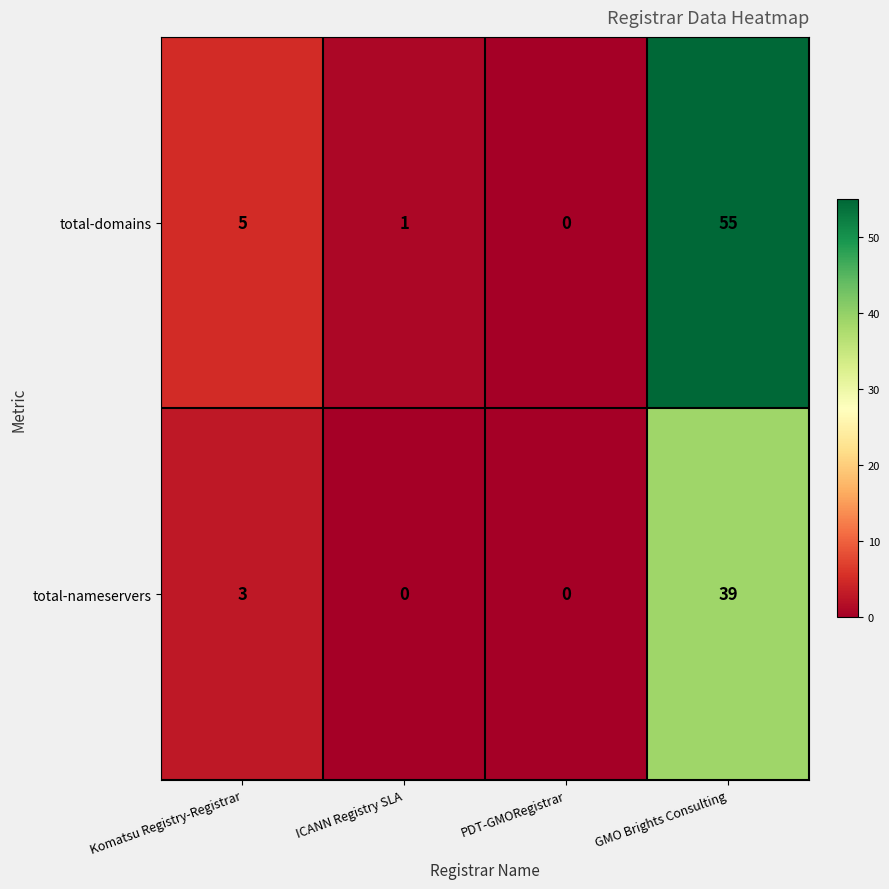

What is the total value across all series at ICANN Registry SLA?

1